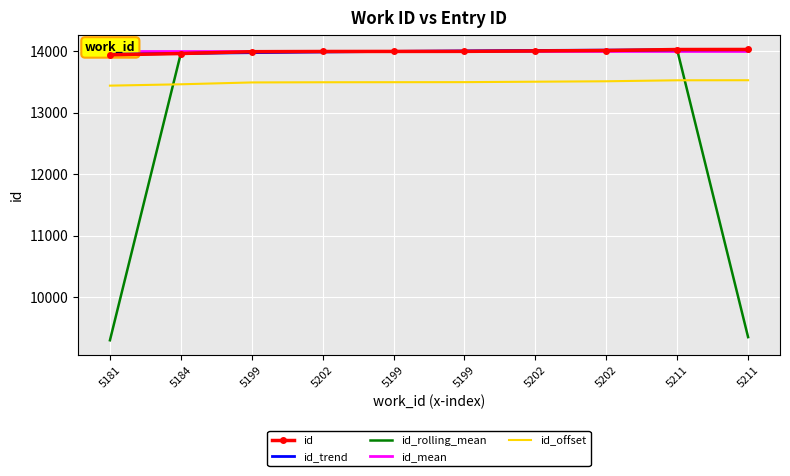

What is the value of the id_offset point at the 6th from the left?

13489.0